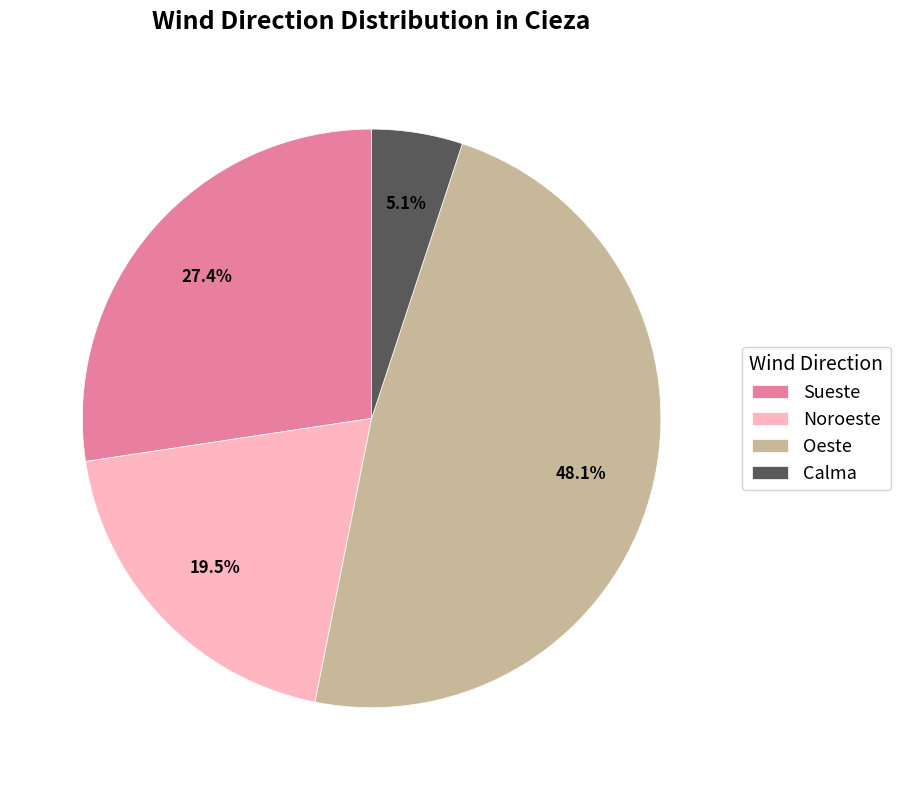

Which category has the smallest portion of the pie?

Calma